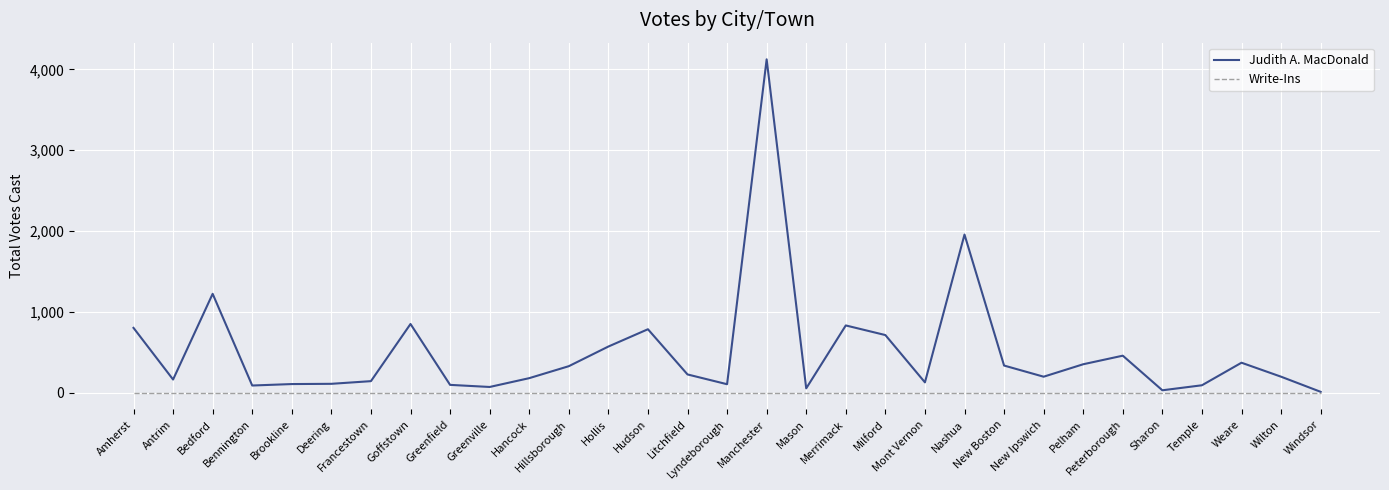

What is the maximum value shown in the chart?

4124